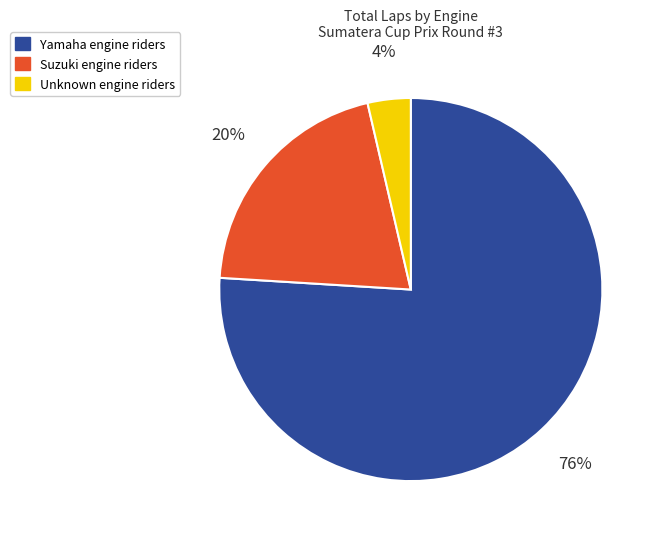

How many slices are in this pie chart?

3